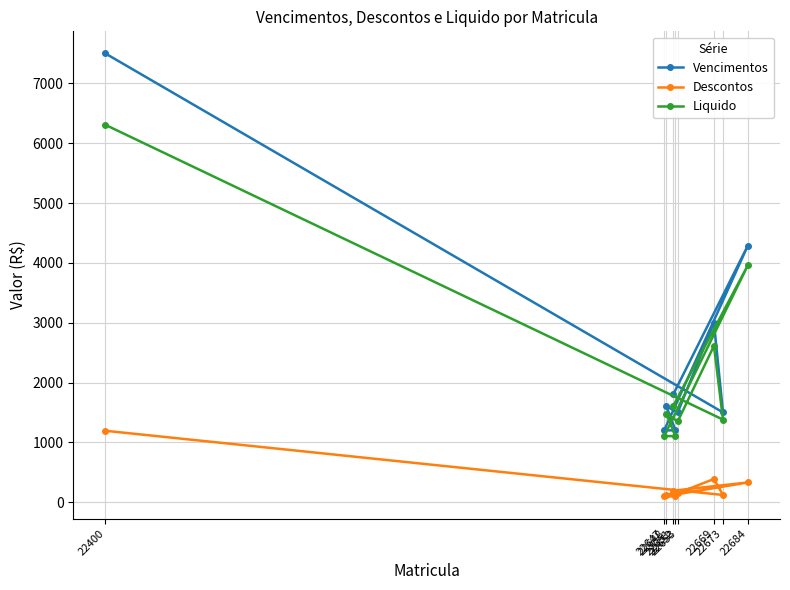

What is the value of the Descontos point at the 2nd from the left?

96.0